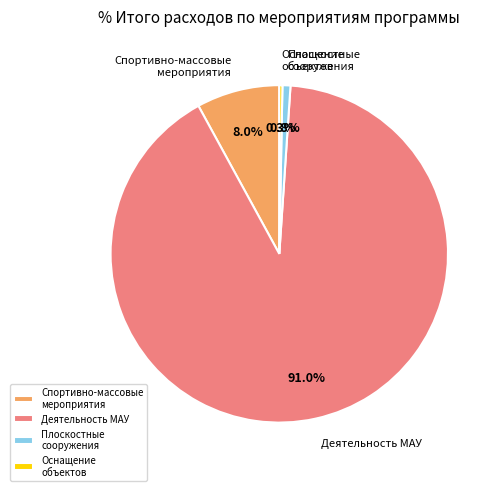

Which slice is the largest?

Деятельность МАУ